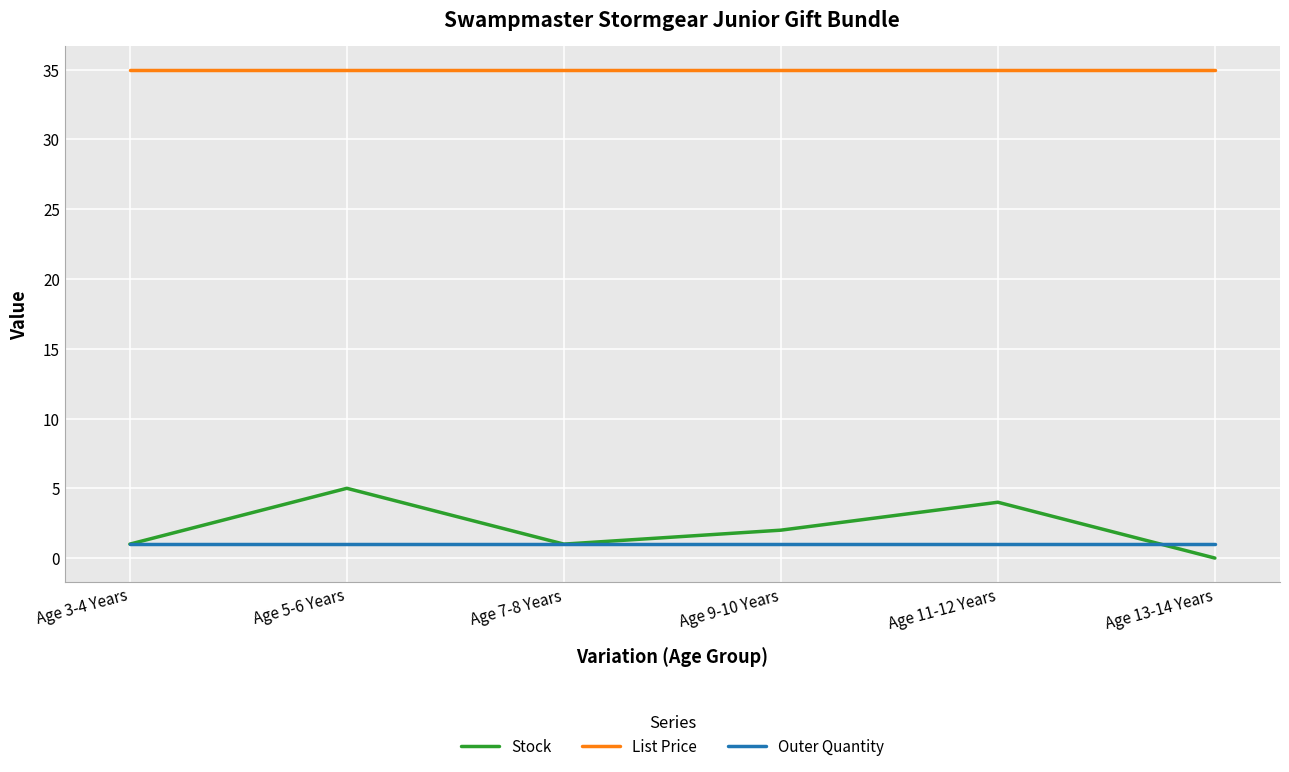

What position from the right is Age 11-12 Years?

2